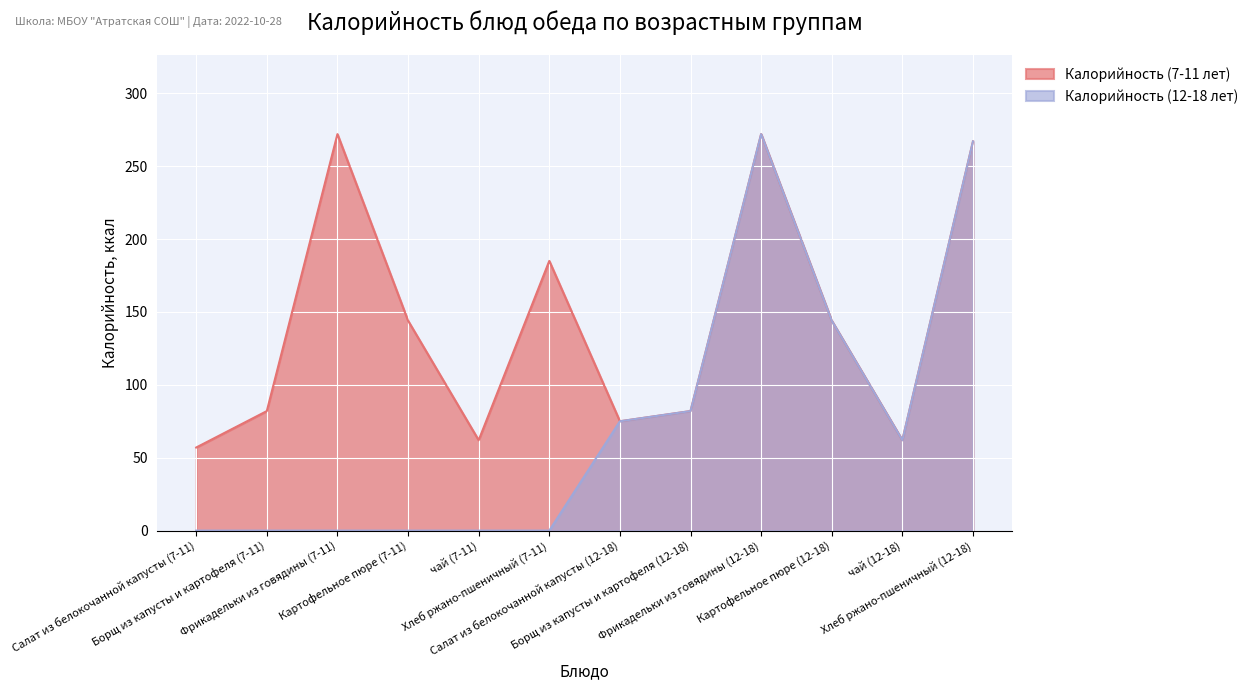

List the series in order of their overall mean, lowest first.

Калорийность (12-18 лет), Калорийность (7-11 лет)